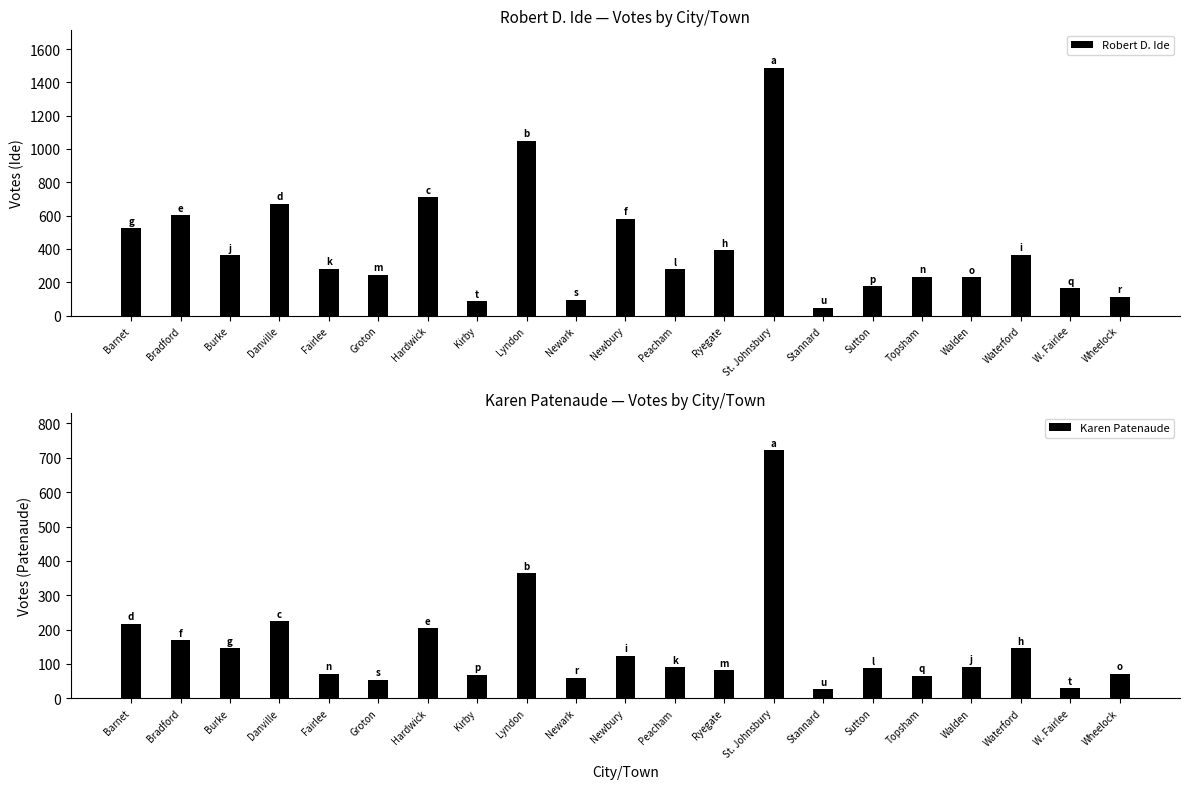

Reading left to right, extract all data points from this chart.

Robert D. Ide: 523	603	361	671	280	246	709	87	1049	95	580	277	393	1489	48	177	234	230	366	164	113
Karen Patenaude: 217	169	146	225	72	54	204	68	364	60	124	90	81	722	27	87	65	92	145	29	71